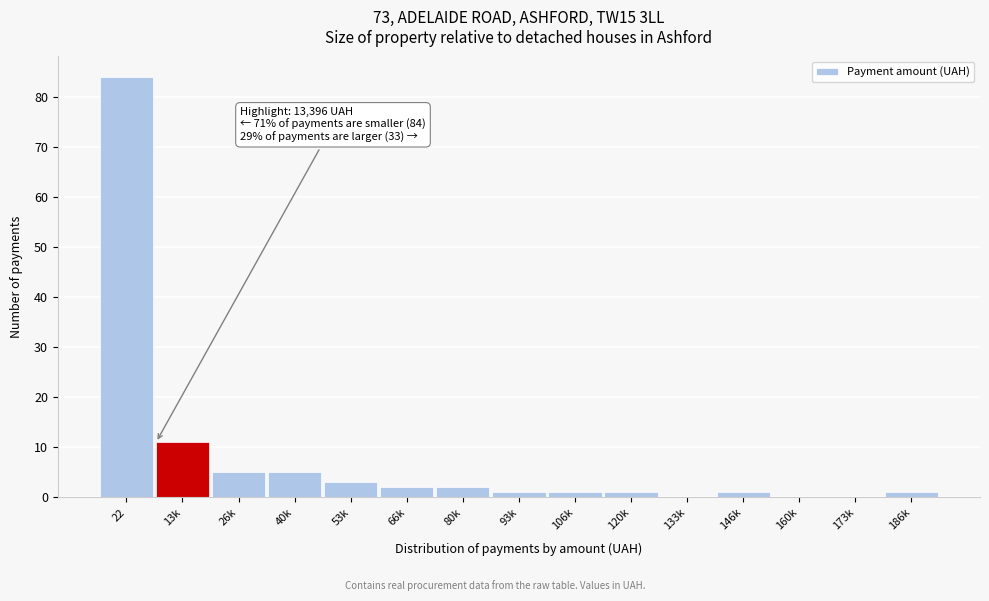

Reading left to right, extract all data points from this chart.

22=84	13k=11	26k=5	40k=5	53k=3	66k=2	80k=2	93k=1	106k=1	120k=1	133k=0	146k=1	160k=0	173k=0	186k=1